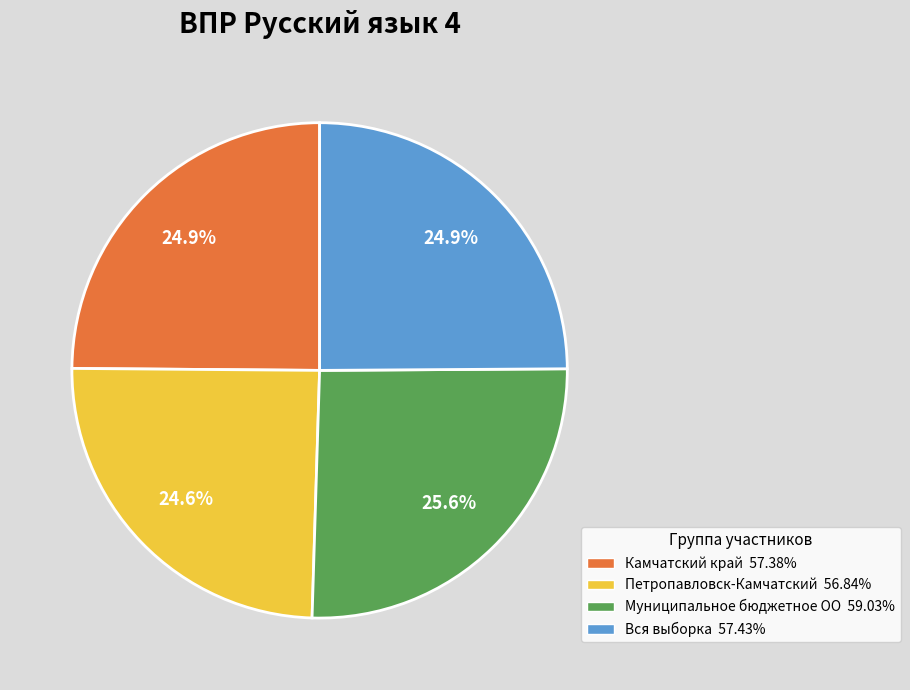

Approximately how many times larger is the value at Вся выборка compared to Муниципальное бюджетное ОО?

1.0